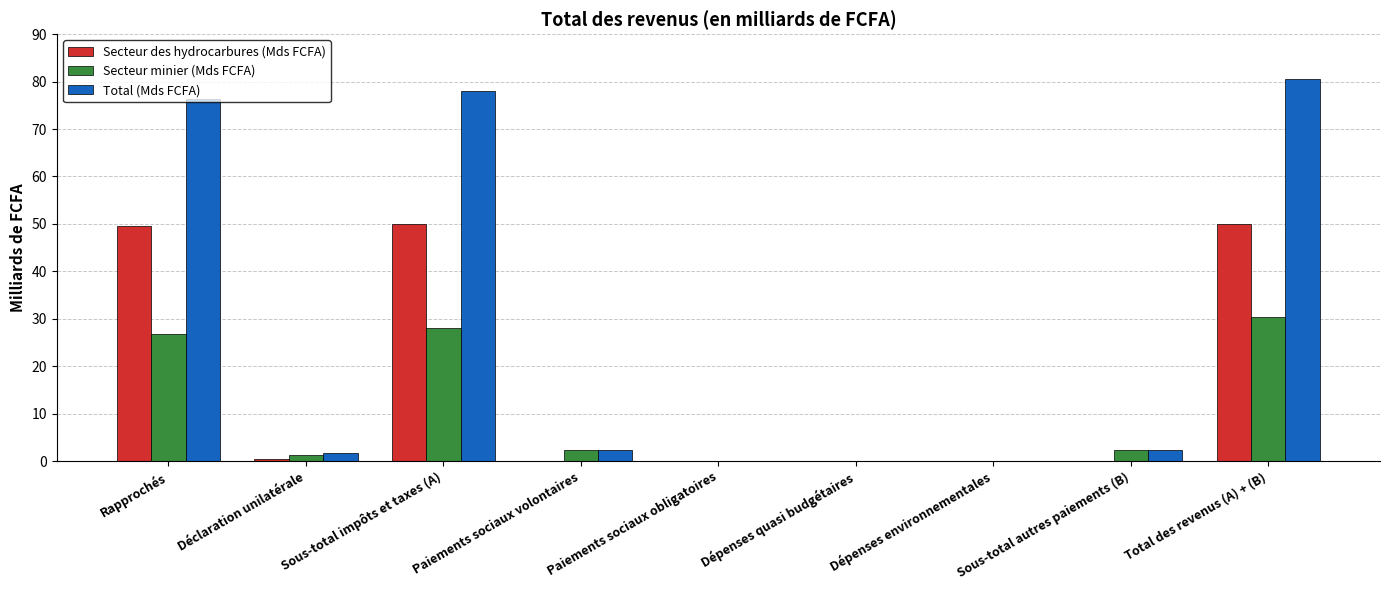

Which series has the widest spread of values?

Total (Mds FCFA)